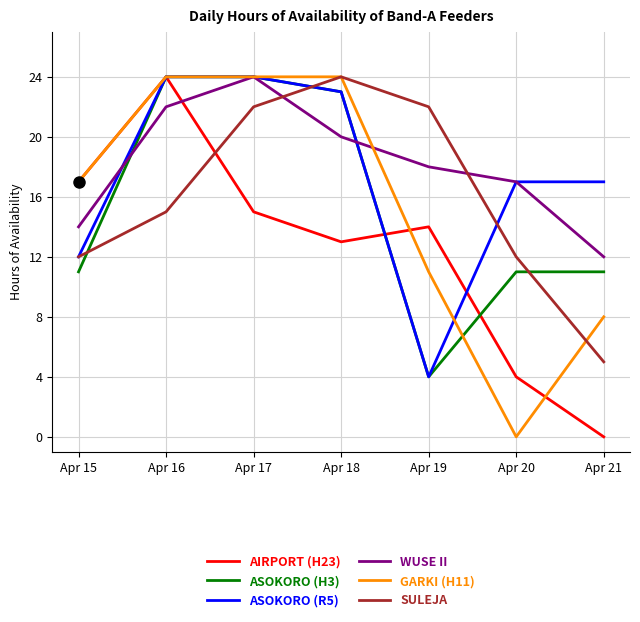

What is the sum of all ASOKORO (R5) values?

121